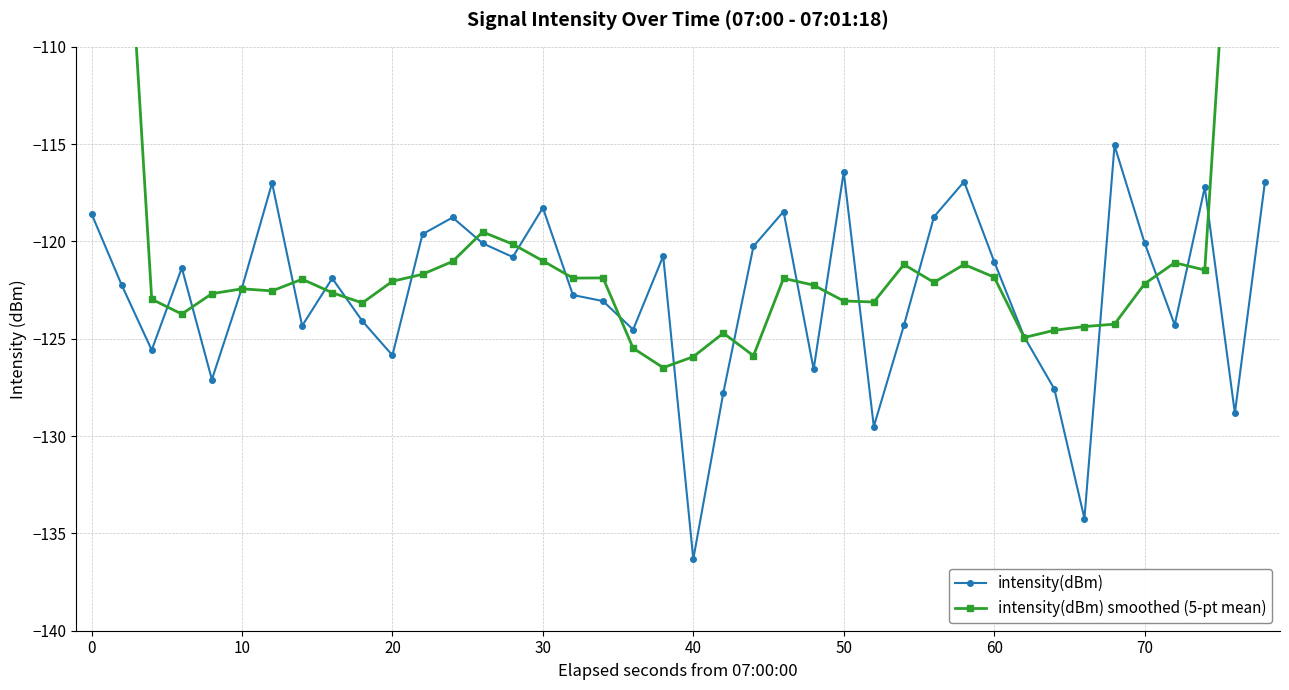

What is the difference between the maximum and second lowest values in the intensity(dBm) smoothed (5-pt mean) series?

53.3